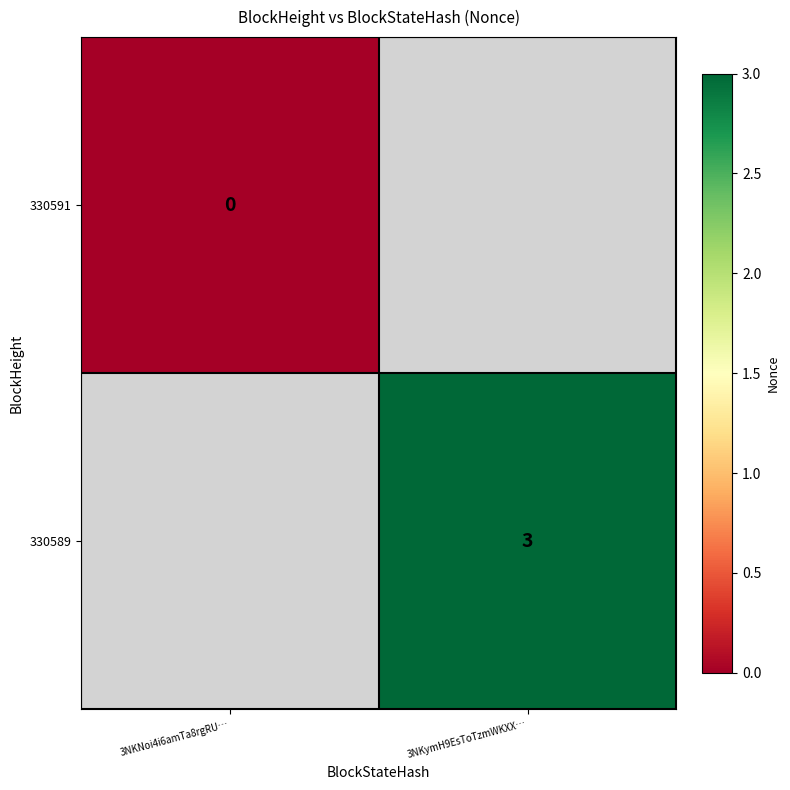

What is the smallest value displayed?

-1